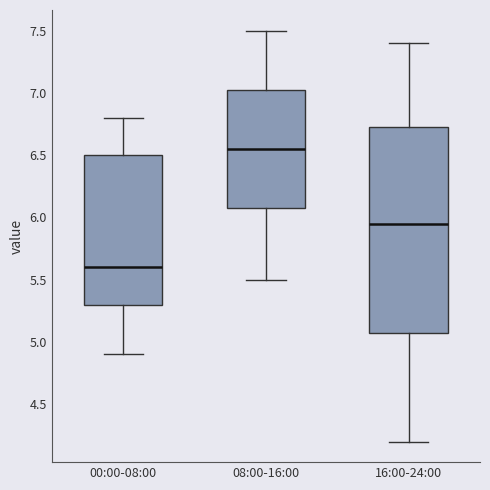

Which box has the lowest median line?

00:00-08:00